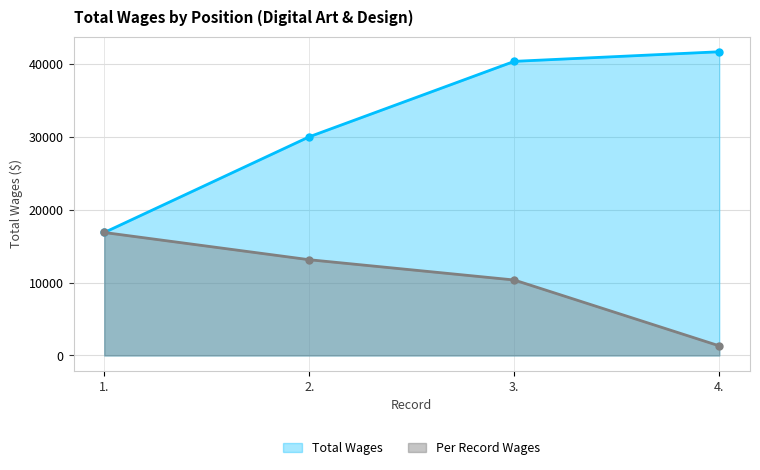

Between 3. and 4., which series saw the biggest shift?

Per Record Wages